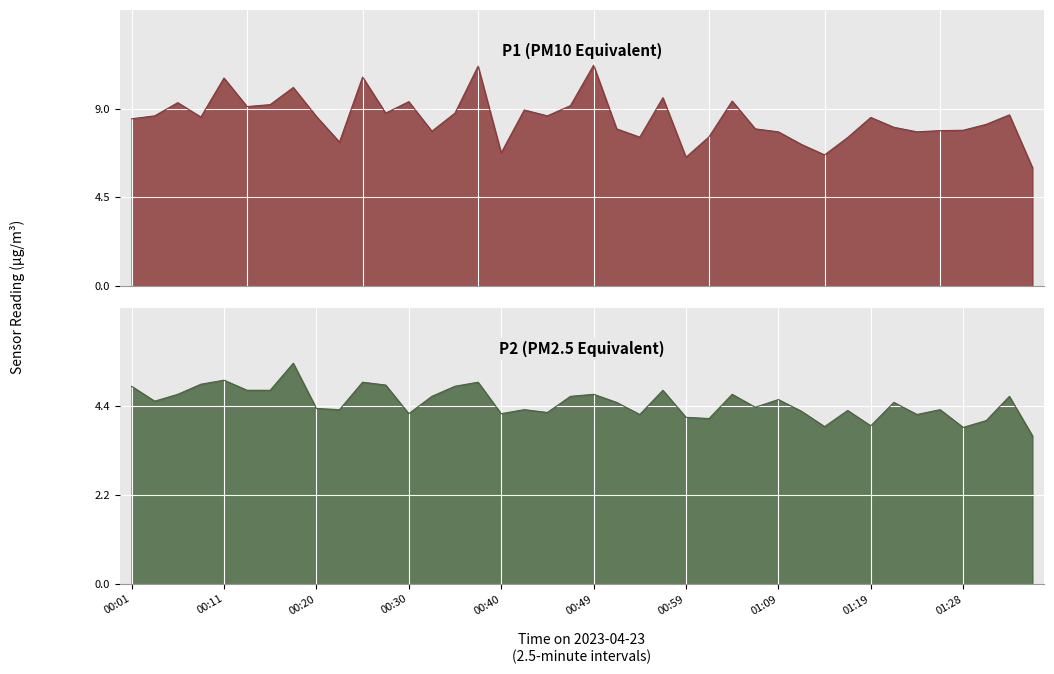

Reading left to right, transcribe all the data shown in this chart.

P1: 8.5	8.6	9.3	8.6	10.6	9.1	9.2	10.1	8.6	7.3	10.6	8.8	9.3	7.8	8.8	11.2	6.8	8.9	8.6	9.2	11.2	8.0	7.5	9.6	6.5	7.6	9.4	8.0	7.8	7.2	6.7	7.5	8.6	8.1	7.8	7.9	7.9	8.2	8.7	6.0
P2: 4.9	4.5	4.7	5.0	5.0	4.8	4.8	5.5	4.3	4.3	5.0	4.9	4.2	4.7	4.9	5.0	4.2	4.3	4.2	4.7	4.7	4.5	4.2	4.8	4.1	4.1	4.7	4.4	4.6	4.3	3.9	4.3	3.9	4.5	4.2	4.3	3.9	4.0	4.7	3.7